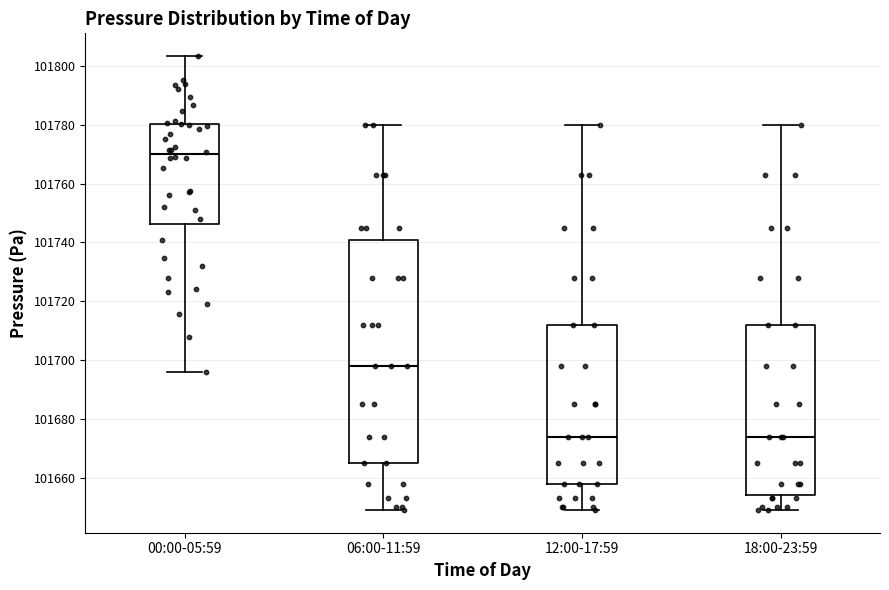

Reading left to right, read every box against the y-axis: the position of its median line, the range the box covers, and the ends of its whiskers. The values are not printed on the chart, so give them approximately, as read against the axis.

00:00-05:59: median 101770, box 101746 to 101780, whiskers 101696 to 101804
06:00-11:59: median 101698, box 101666 to 101740, whiskers 101650 to 101780
12:00-17:59: median 101674, box 101658 to 101712, whiskers 101650 to 101780
18:00-23:59: median 101674, box 101654 to 101712, whiskers 101650 to 101780